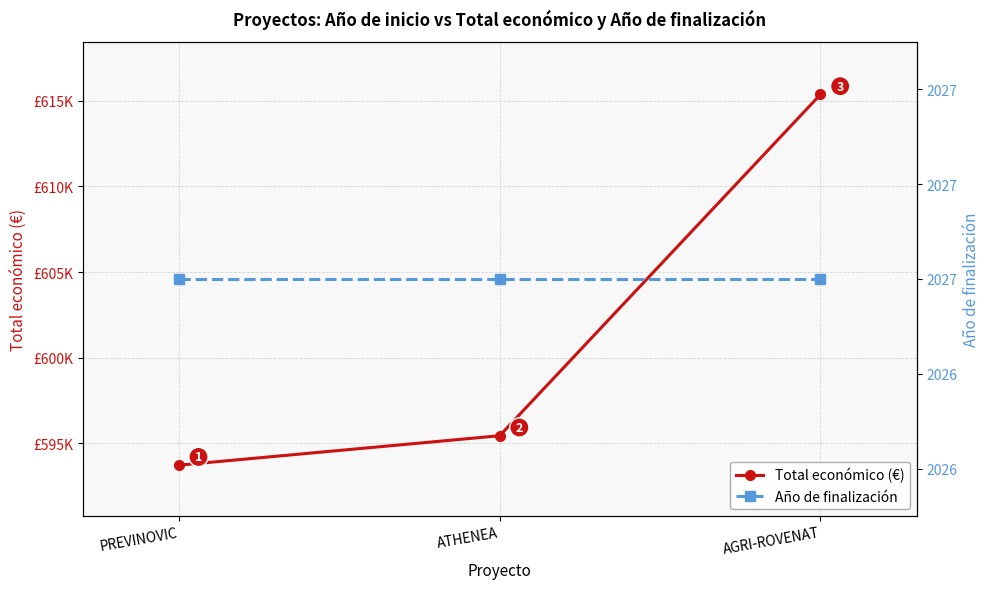

How many lines are shown in the chart?

2